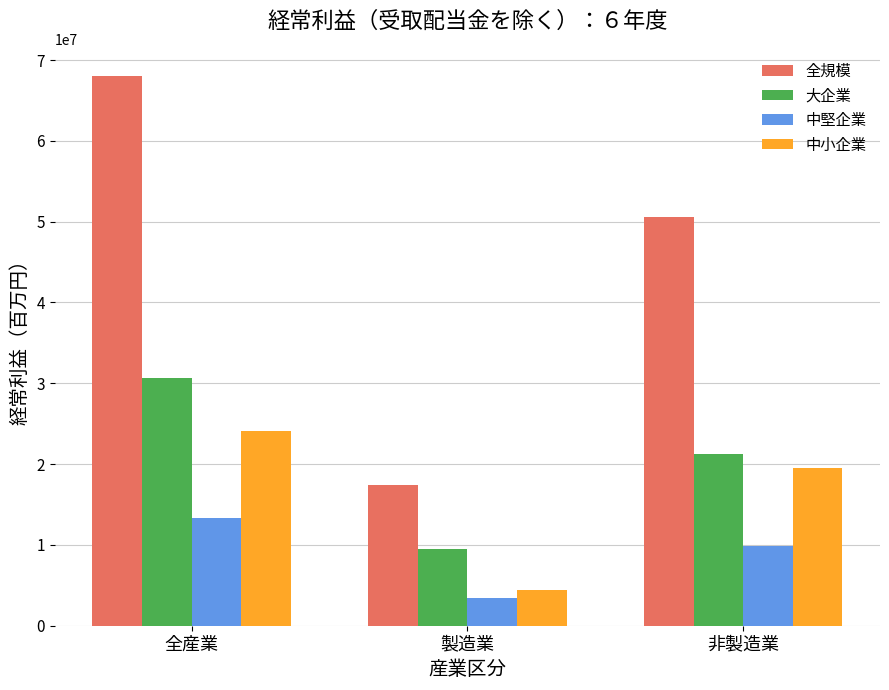

What is the sum of all 中堅企業 values?

26562940